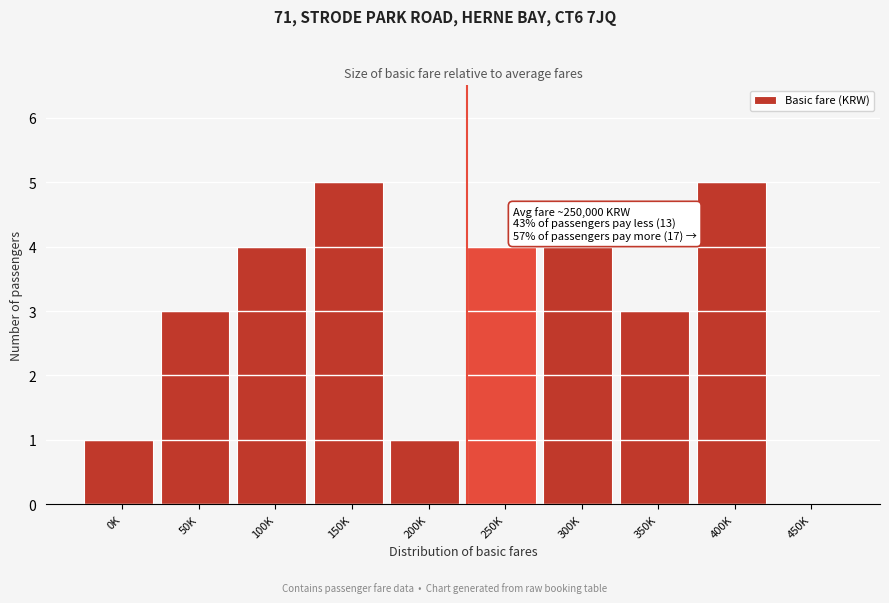

Reading right to left, transcribe all the data shown in this chart.

450K=0	400K=5	350K=3	300K=4	250K=4	200K=1	150K=5	100K=4	50K=3	0K=1